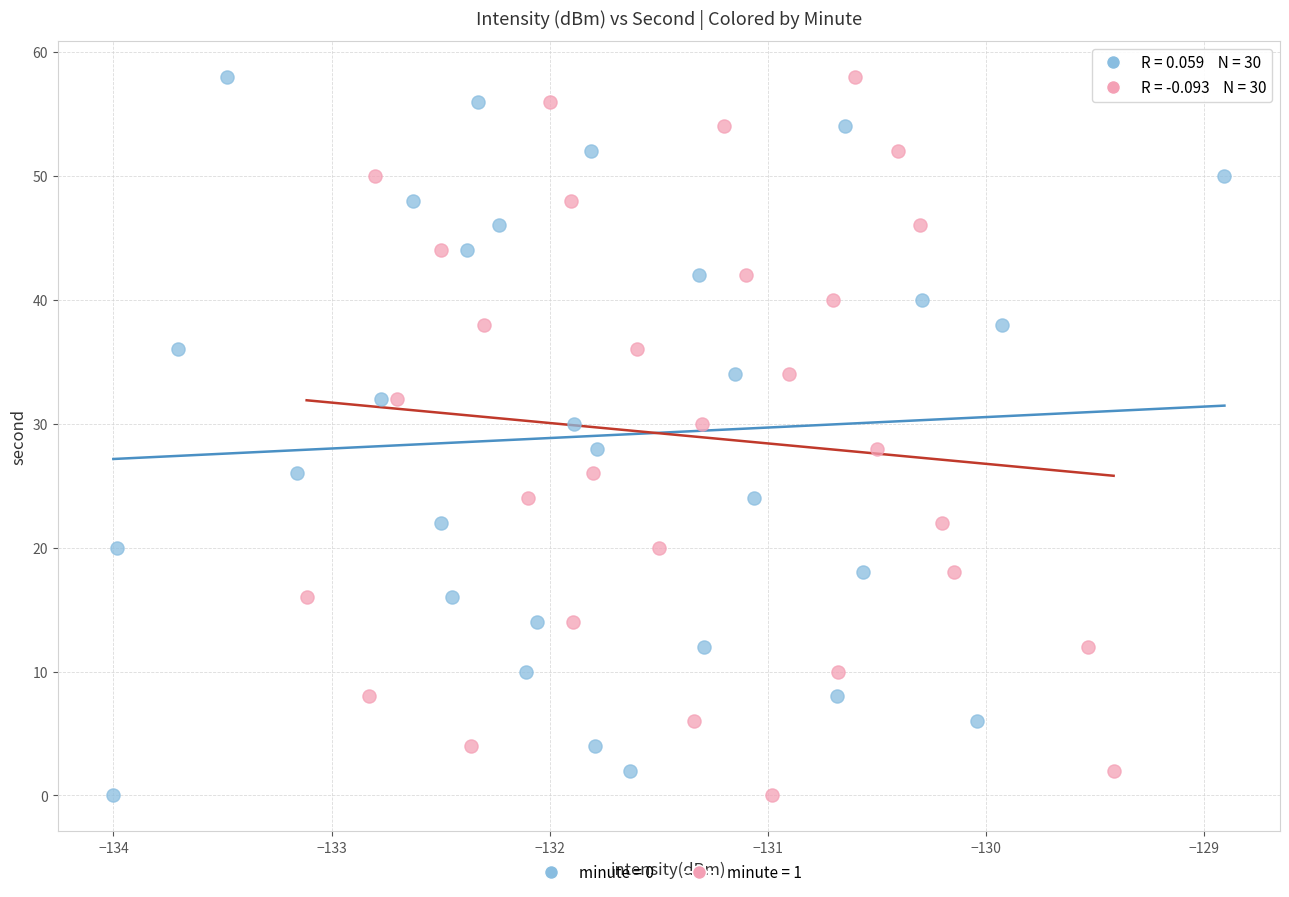

What are all the series names shown in the legend?

minute = 0, minute = 1